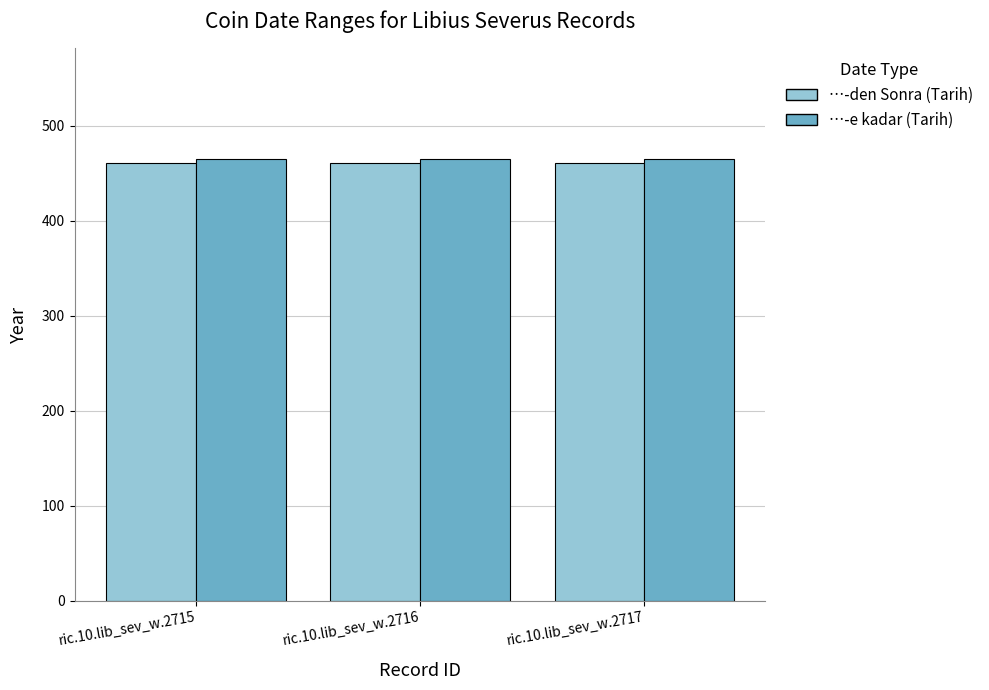

True or false: …-e kadar (Tarih) has a value of 465 at ric.10.lib_sev_w.2716.

True